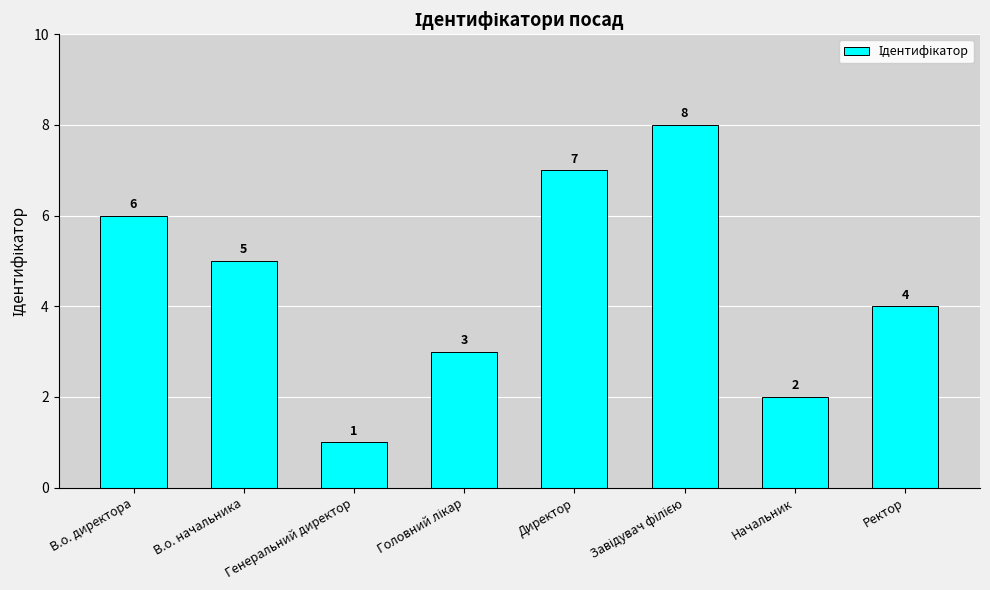

The chart shows a value of 7 at Директор. True or false?

True